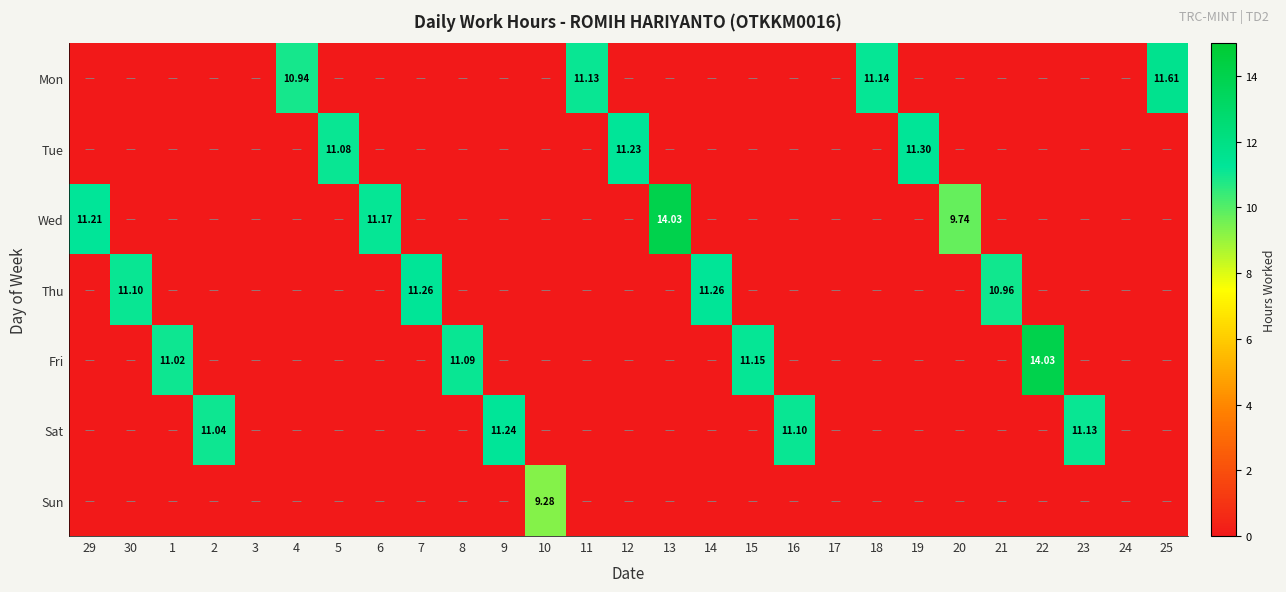

Is the value of Mon at 4 greater than the value of Sat at 23?

No